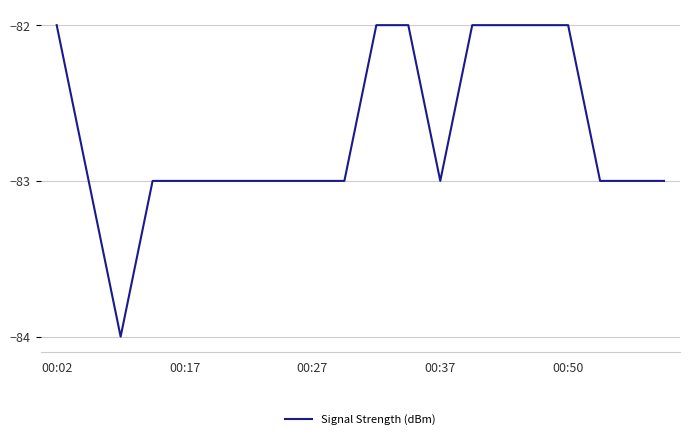

What is the minimum value shown in the chart?

-84